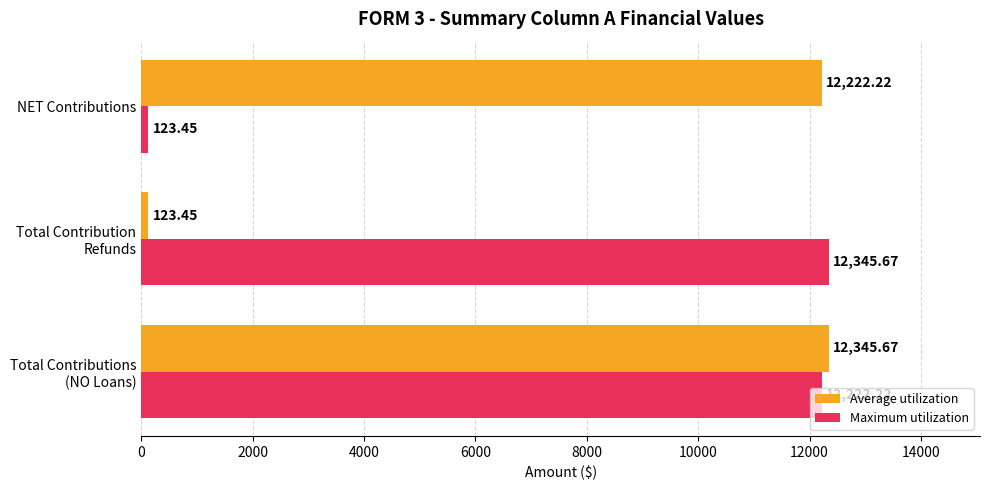

At how many categories does at least one series exceed 10461?

3